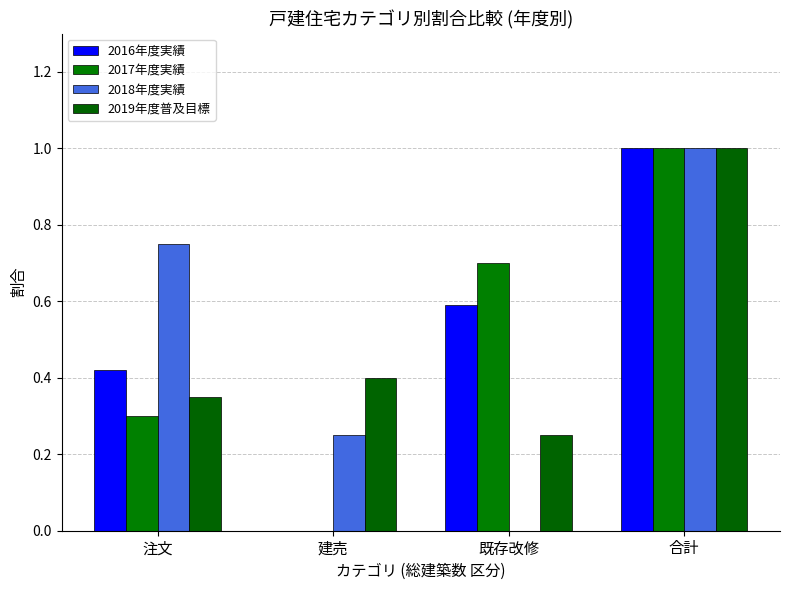

Reading left to right, transcribe all the data shown in this chart.

2016年度実績: 注文=0.4	建売=0.0	既存改修=0.6	合計=1.0
2017年度実績: 注文=0.3	建売=0.0	既存改修=0.7	合計=1.0
2018年度実績: 注文=0.8	建売=0.2	既存改修=0.0	合計=1.0
2019年度普及目標: 注文=0.3	建売=0.4	既存改修=0.2	合計=1.0